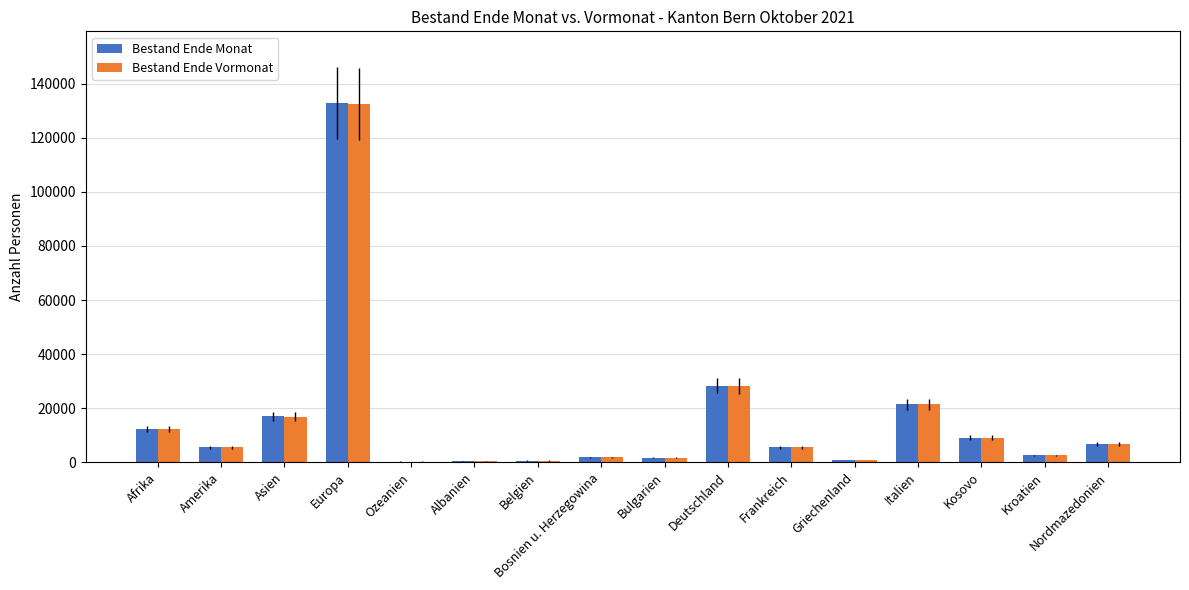

Is the value of Bestand Ende Monat at Ozeanien greater than the value of Bestand Ende Vormonat at Frankreich?

No